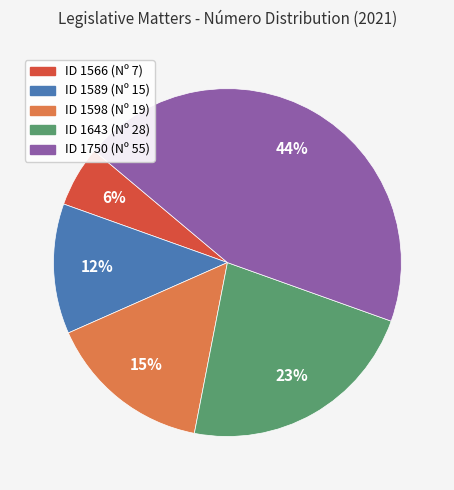

Is there any slice that represents more than half of the pie?

No